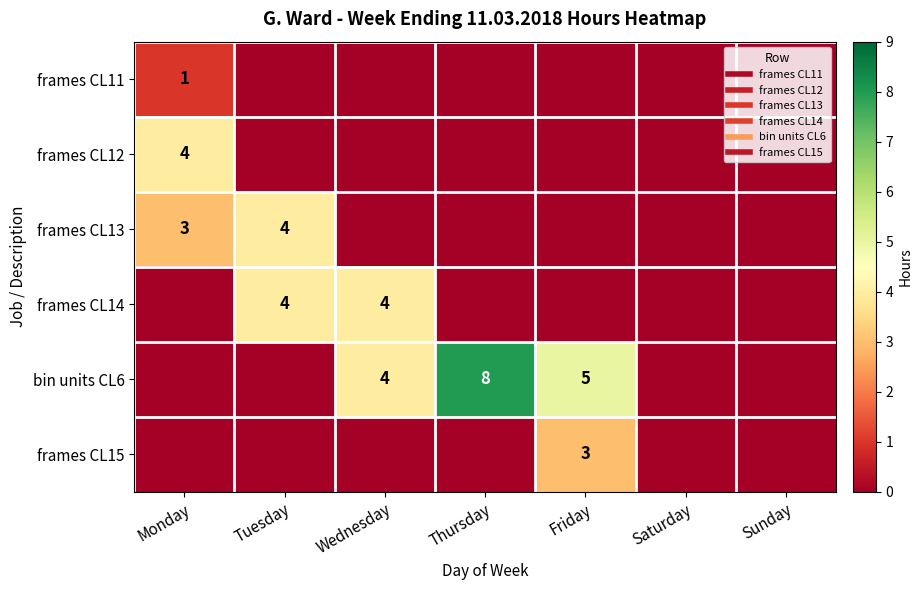

Is the value of frames CL15 at Saturday greater than the value of frames CL13 at Wednesday?

No